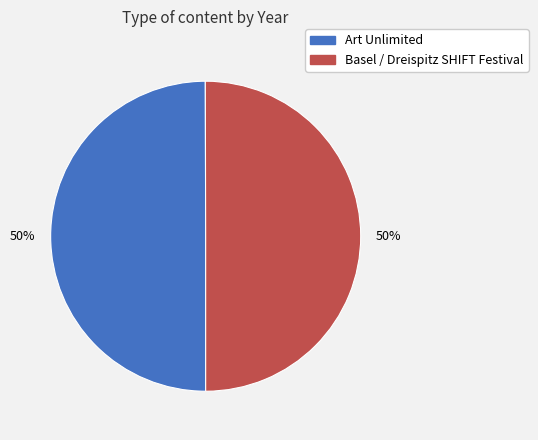

How many segments does this pie chart have?

2